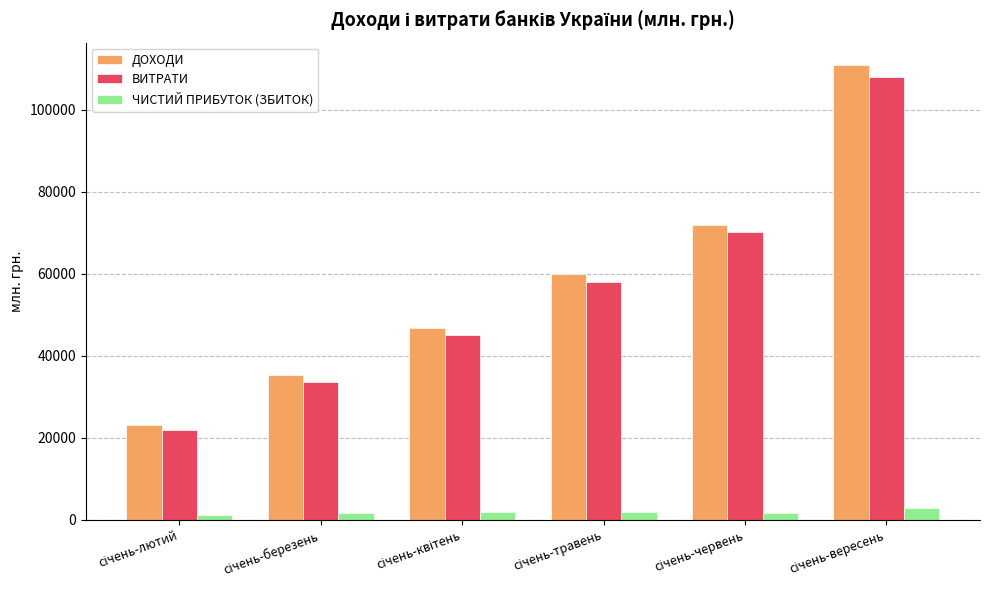

Which series has the largest range (max minus min)?

ДОХОДИ